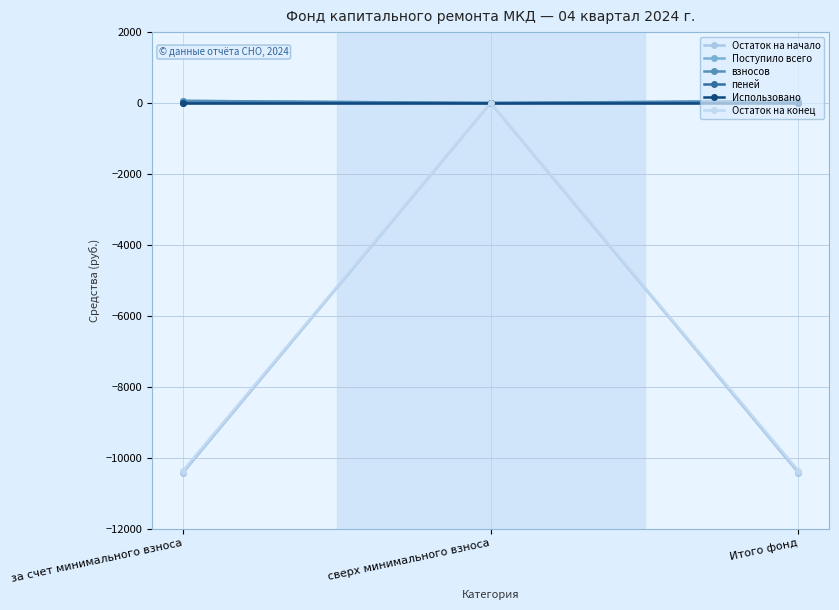

What is the label of the 2nd point from the left?

сверх минимального взноса